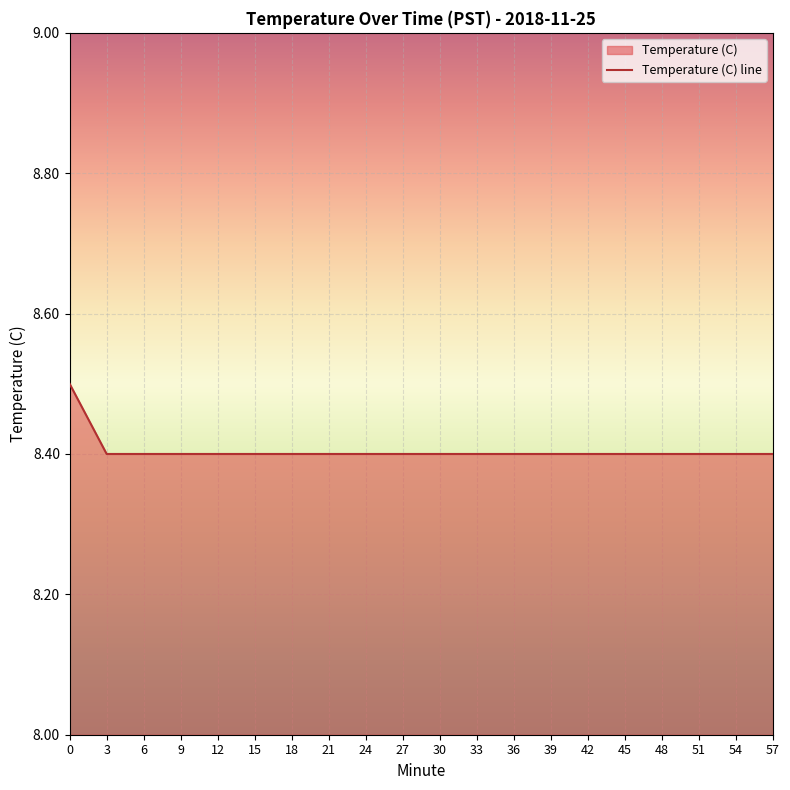

True or false: the data shows 5.7 at 0.

False